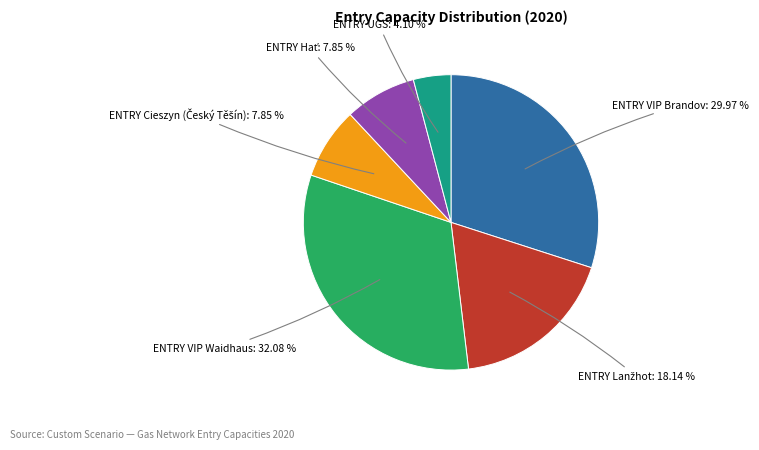

To the nearest percent, what is the average slice percentage?

17%